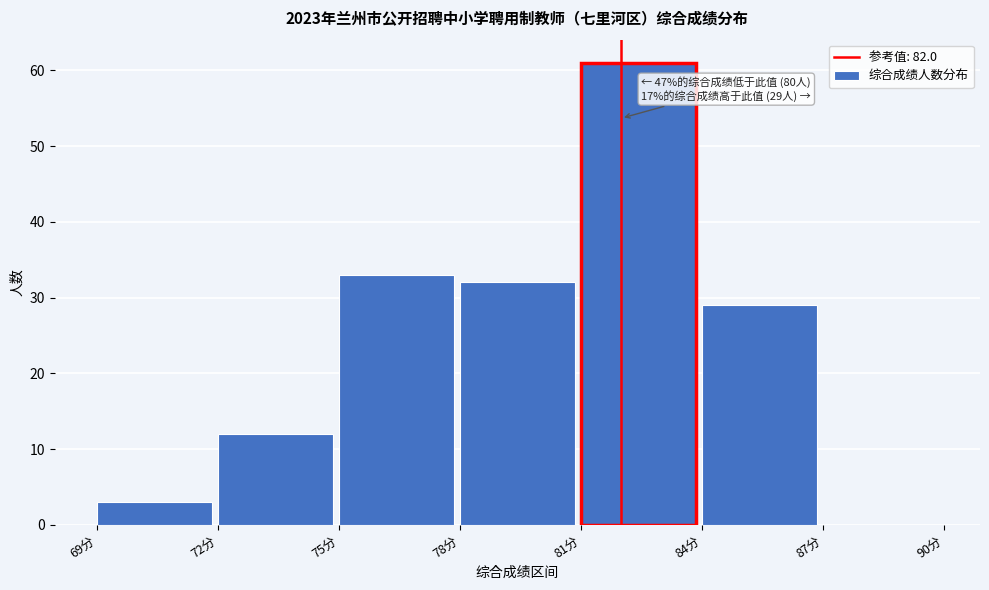

Which range on the x-axis has the tallest bar?

81 to 84